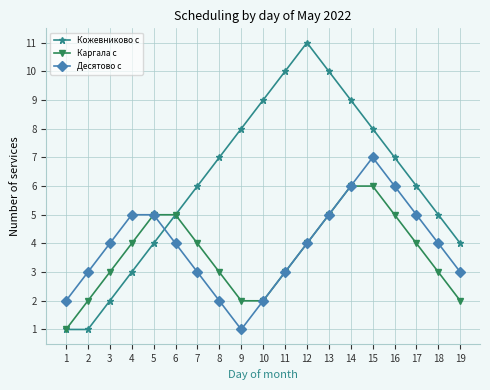

Which series has the largest total across all categories?

Кожевниково с